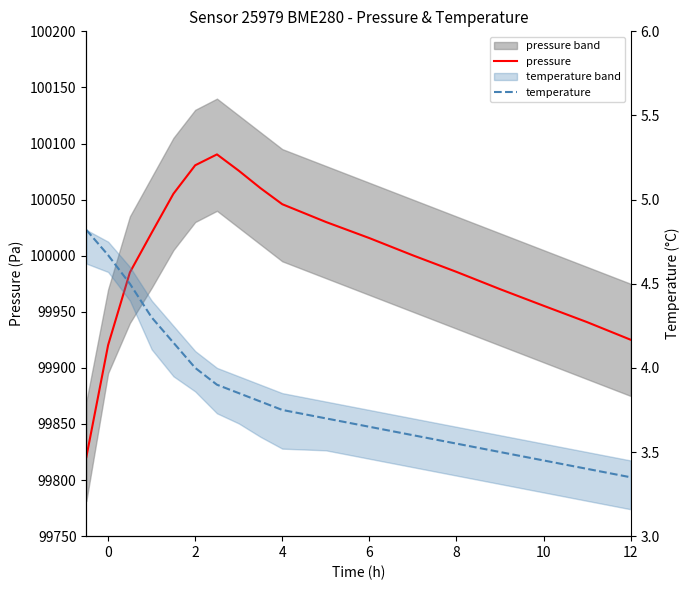

How many lines are shown in the chart?

2